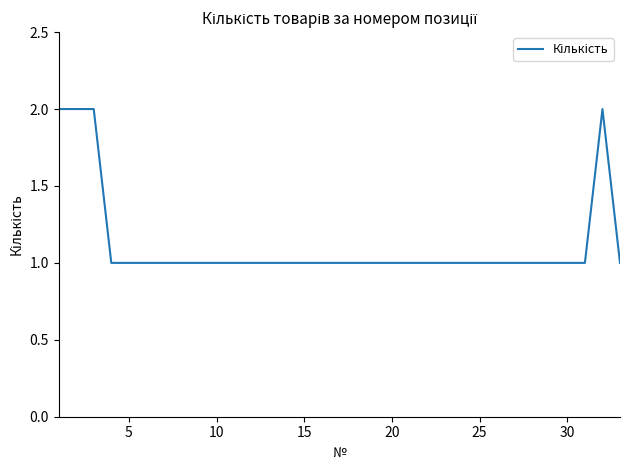

What is the average value?

1